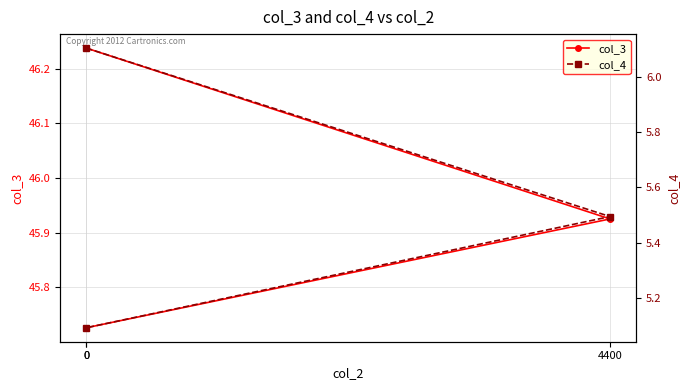

At how many categories does at least one series exceed 13?

3